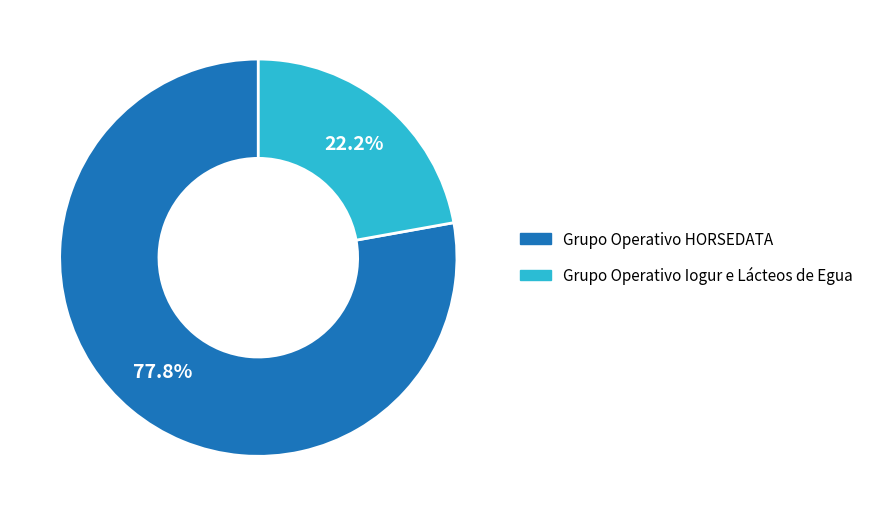

Is it true that Grupo Operativo Iogur e Lácteos de Egua is 32% of the pie?

False